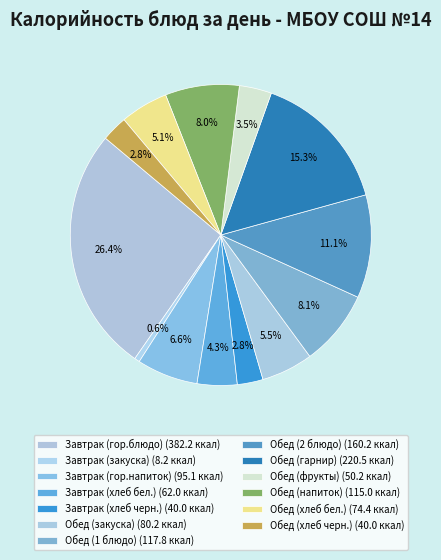

Between Завтрак (закуска) and Обед (напиток), which is larger?

Обед (напиток)